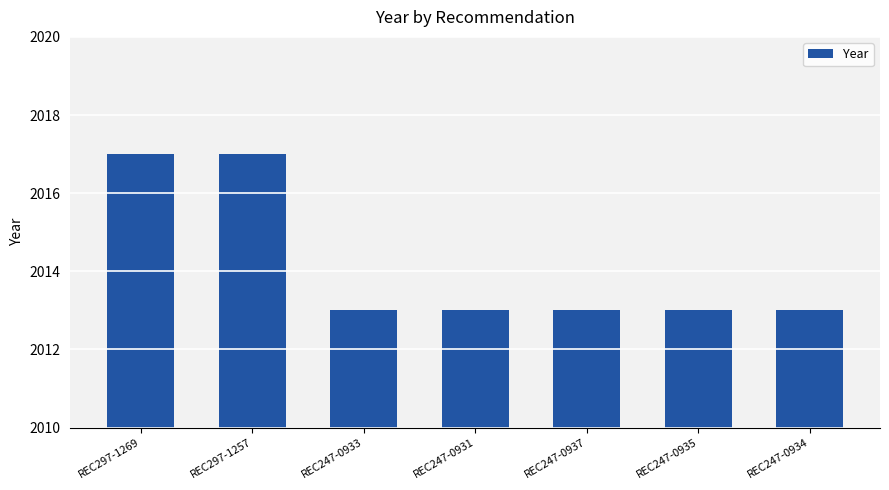

The chart shows a value of 2013 at REC247-0934. True or false?

True